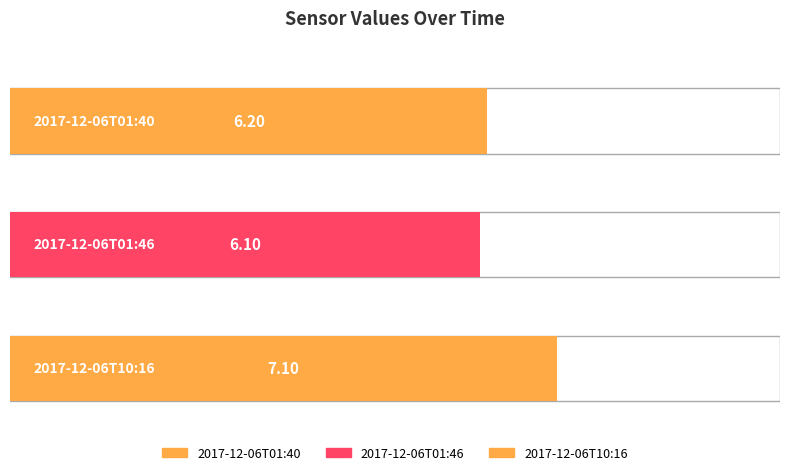

What is the ratio of the value at 2017-12-06T01:40 to the value at 2017-12-06T01:46?

1.0